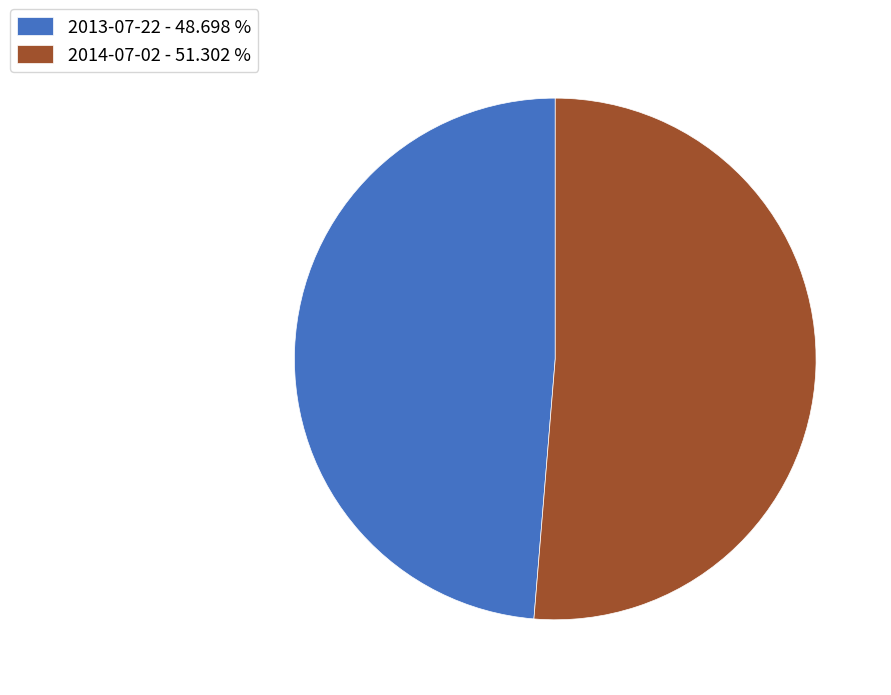

What is the ratio of the value at 2014-07-02 - 51.302 % to the value at 2013-07-22 - 48.698 %?

1.1